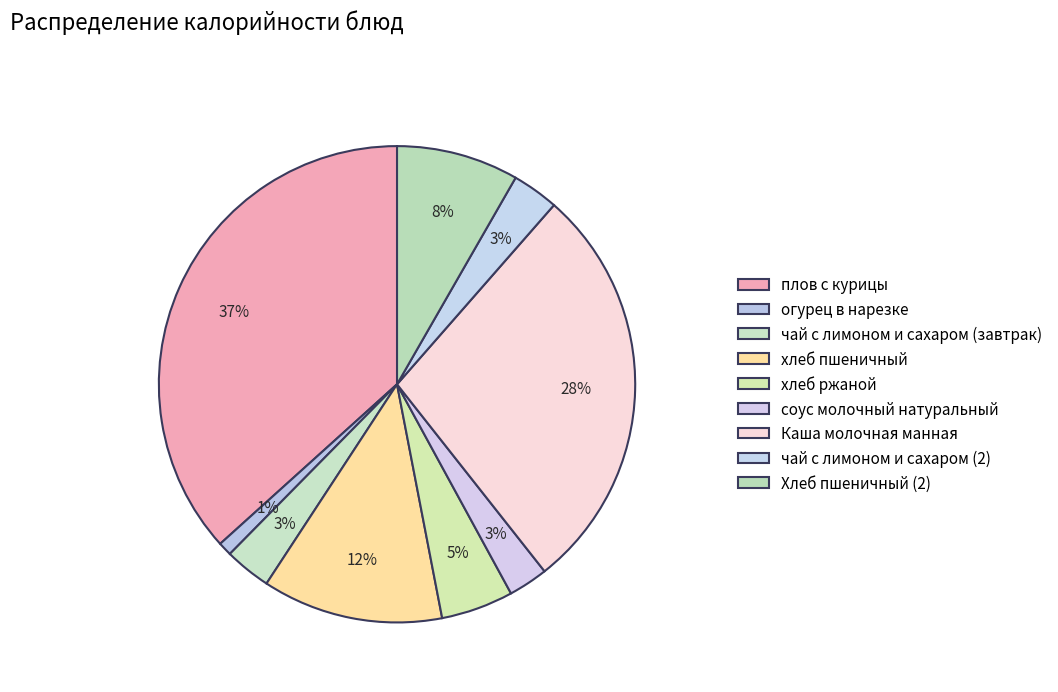

The плов с курицы slice represents 37% of the pie. True or false?

True